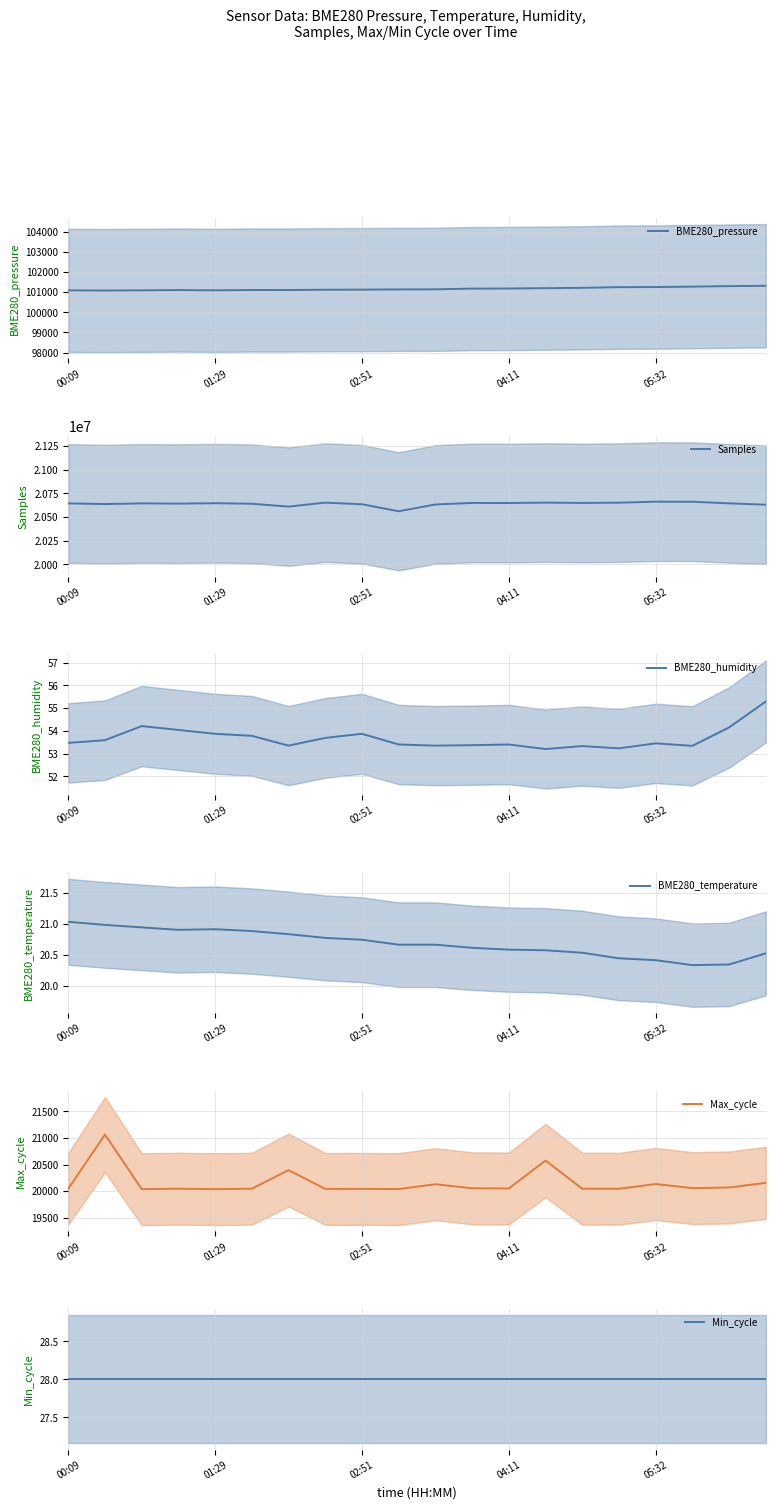

What is the smallest value displayed?

20.3